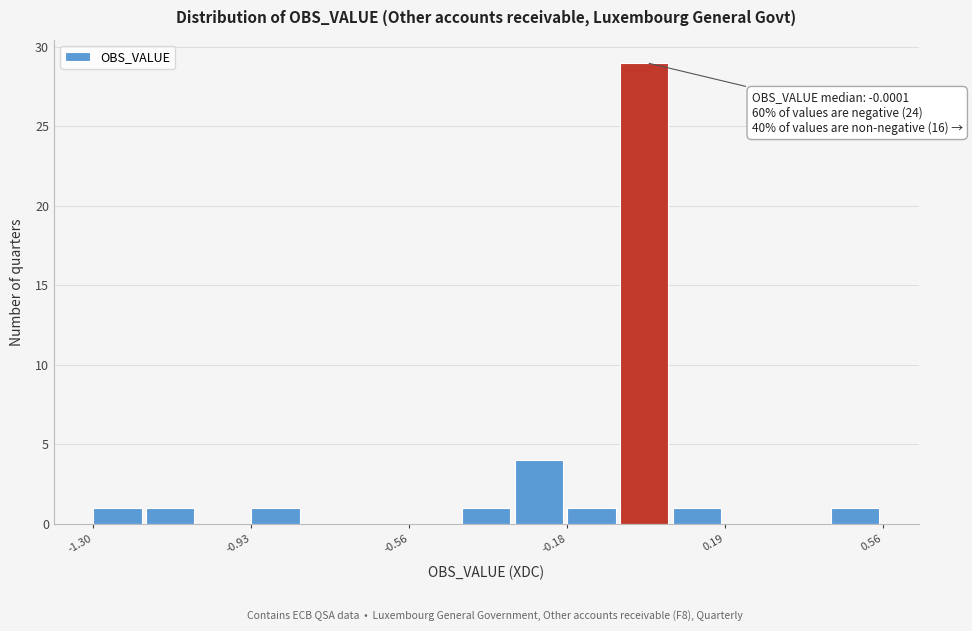

Read against the x-axis, roughly where is the centre of the tallest bar?

0.00